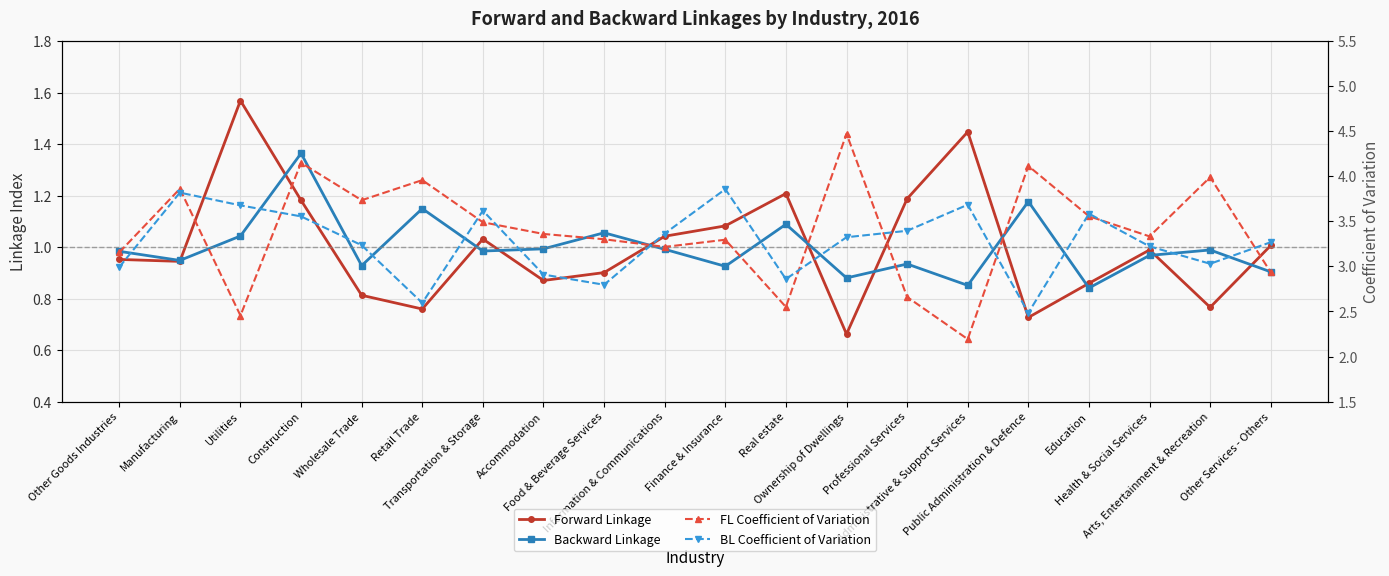

At which category does the chart reach its peak across all series?

Ownership of Dwellings